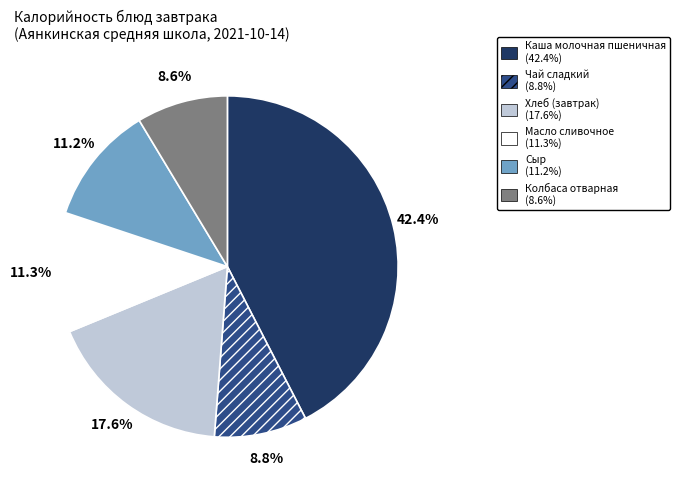

How many segments does this pie chart have?

6